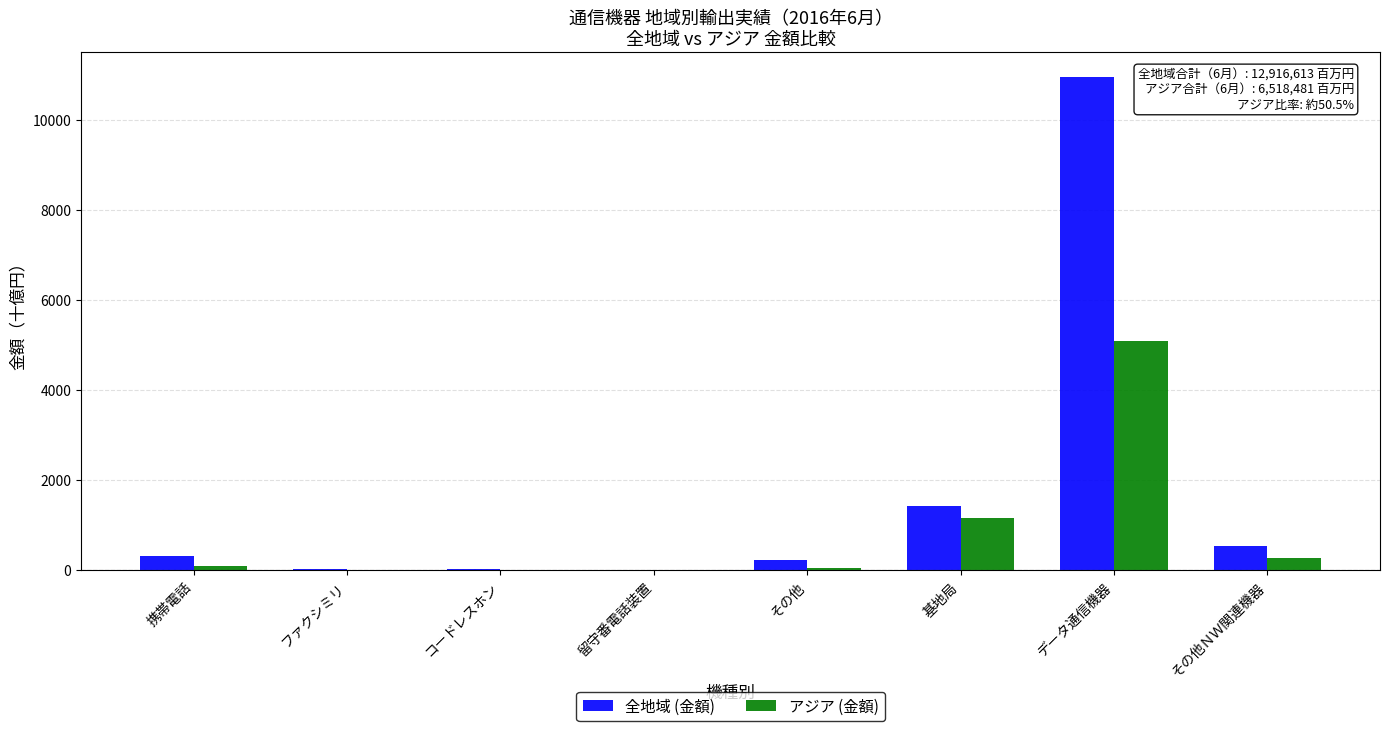

Is it true that アジア (金額) equals 3259.6 at データ通信機器?

False